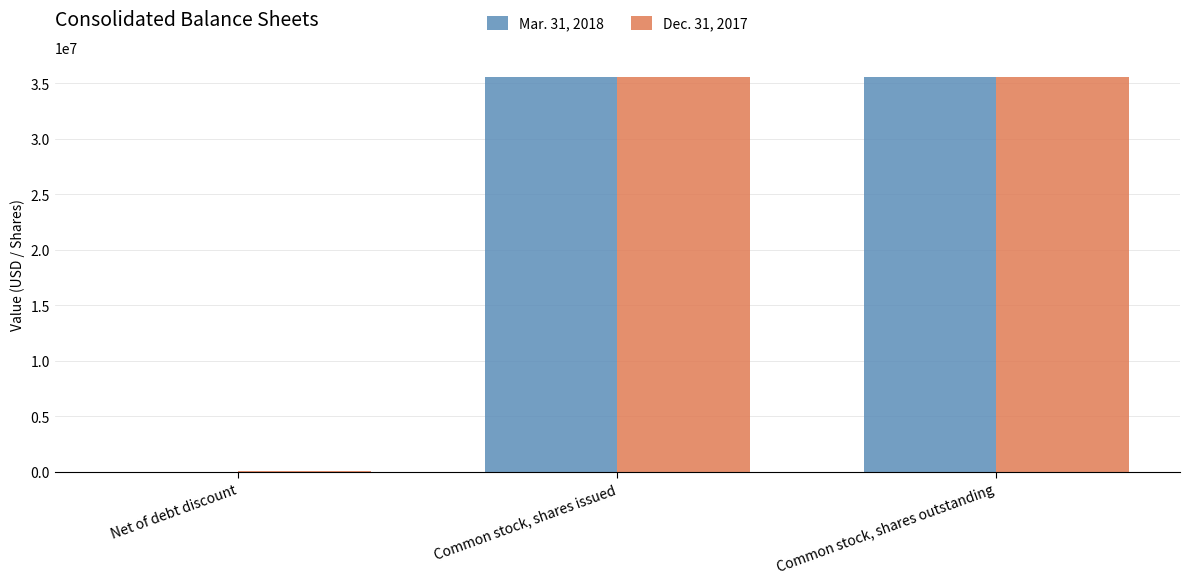

Is it true that Dec. 31, 2017 equals 13200489 at Common stock, shares issued?

False